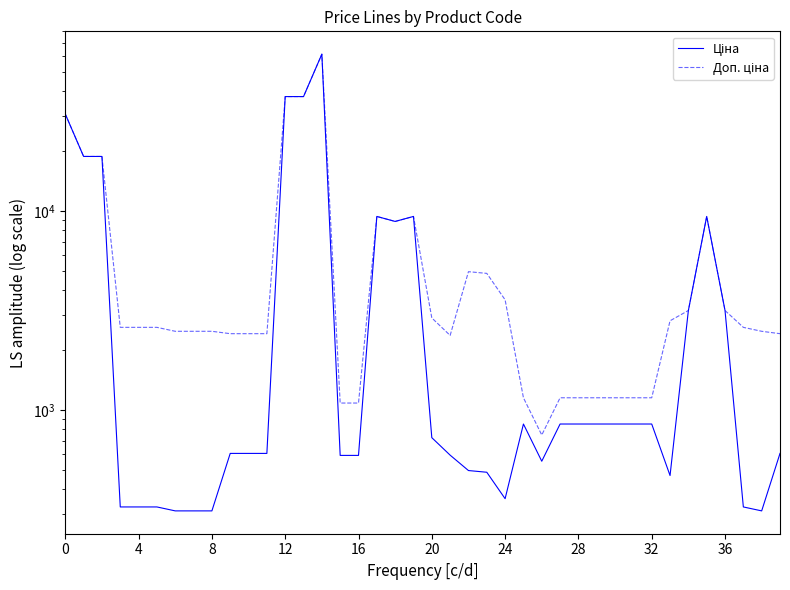

How many values in the Доп. ціна series are below 2598?

19